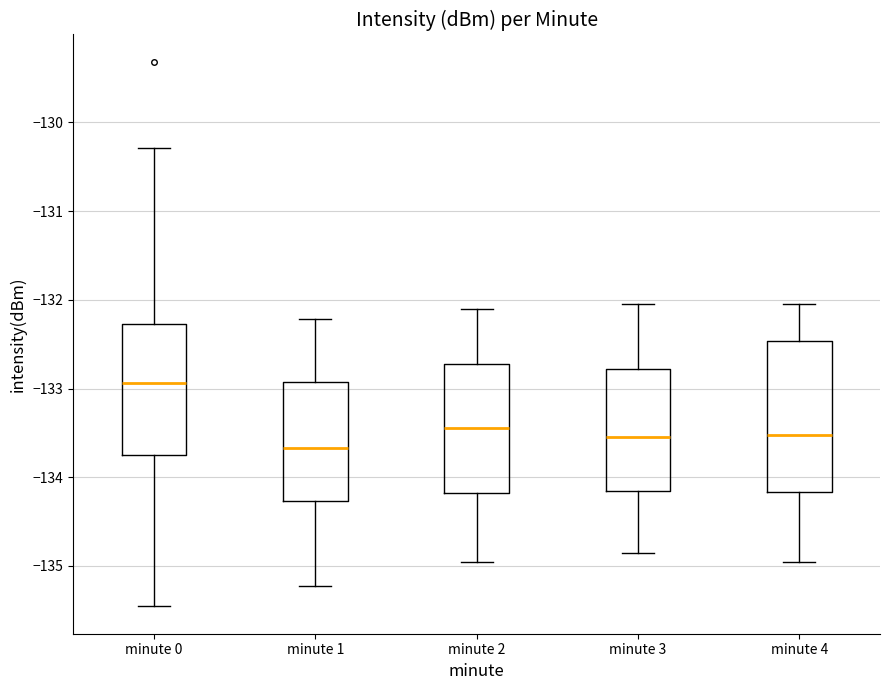

Reading left to right, read every box against the y-axis: the position of its median line, the range the box covers, and the ends of its whiskers. The values are not printed on the chart, so give them approximately, as read against the axis.

minute 0: median -132.9, box -133.7 to -132.3, whiskers -135.5 to -130.3
minute 1: median -133.7, box -134.3 to -132.9, whiskers -135.2 to -132.2
minute 2: median -133.4, box -134.2 to -132.7, whiskers -134.9 to -132.1
minute 3: median -133.5, box -134.1 to -132.8, whiskers -134.8 to -132.0
minute 4: median -133.5, box -134.2 to -132.5, whiskers -134.9 to -132.0